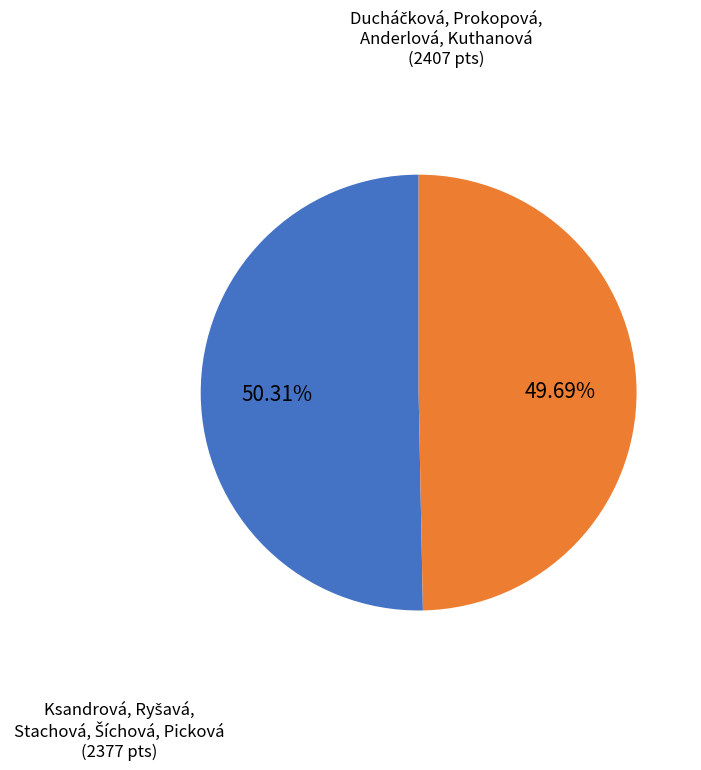

Is there a majority slice in this chart?

Yes